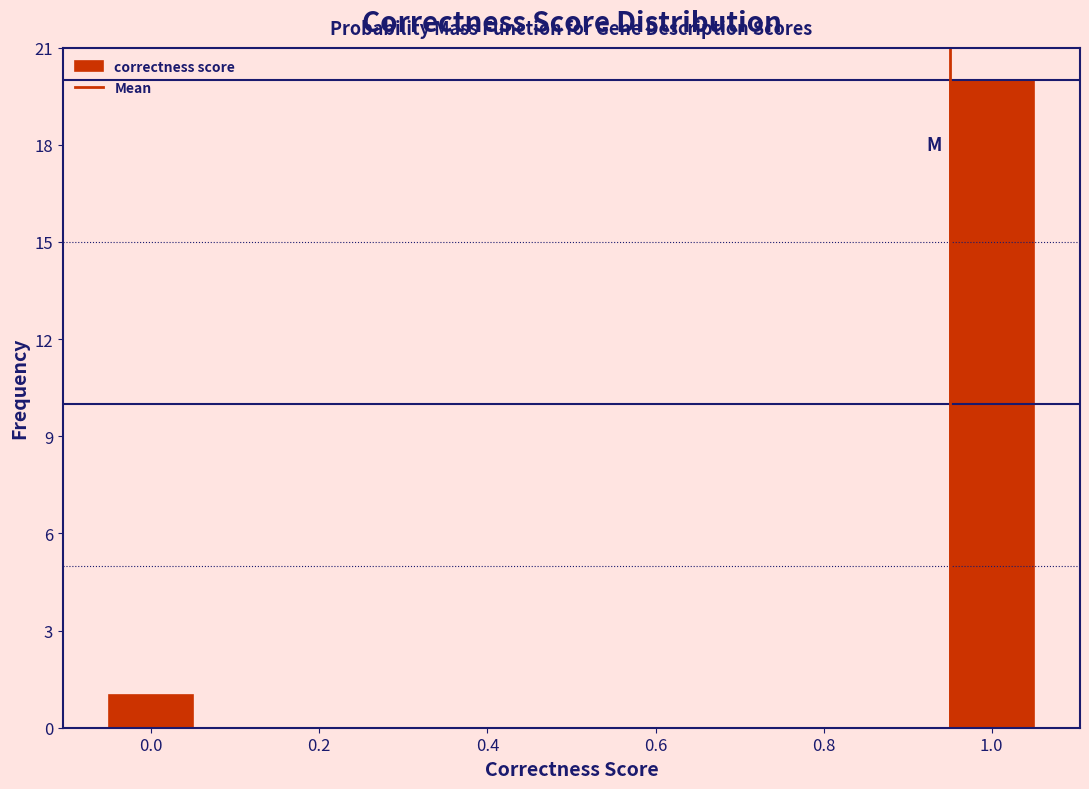

Reading left to right, transcribe this chart: for each bar, give the range it covers on the x-axis and its height. Neither the bar edges nor the heights are printed on the chart, so give them approximately, as read against the axes.

-0.05 to 0.05: 1
0.05 to 0.15: 0
0.15 to 0.25: 0
0.25 to 0.35: 0
0.35 to 0.45: 0
0.45 to 0.55: 0
0.55 to 0.65: 0
0.65 to 0.75: 0
0.75 to 0.85: 0
0.85 to 0.95: 0
0.95 to 1.05: 20